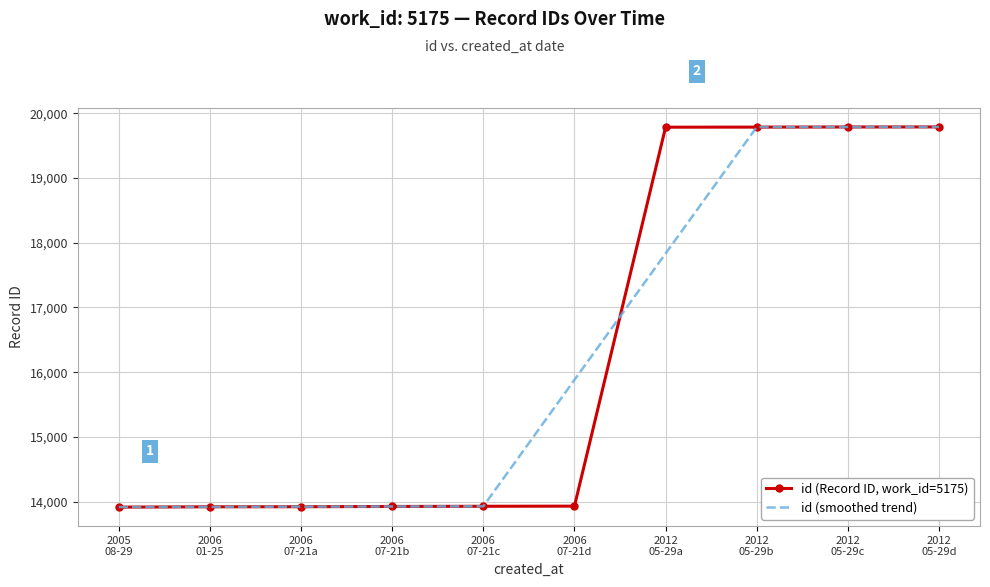

Between 2005
08-29 and 2012
05-29a, which series saw the biggest shift?

id (Record ID, work_id=5175)